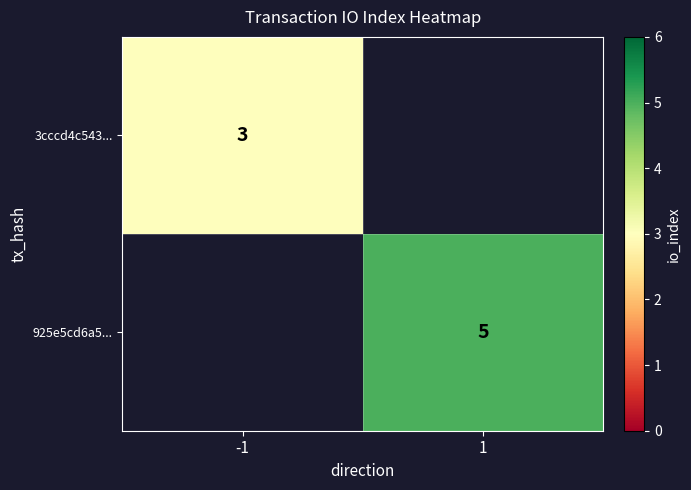

Is it true that 925e5cd6a5... equals 9 at 1?

False